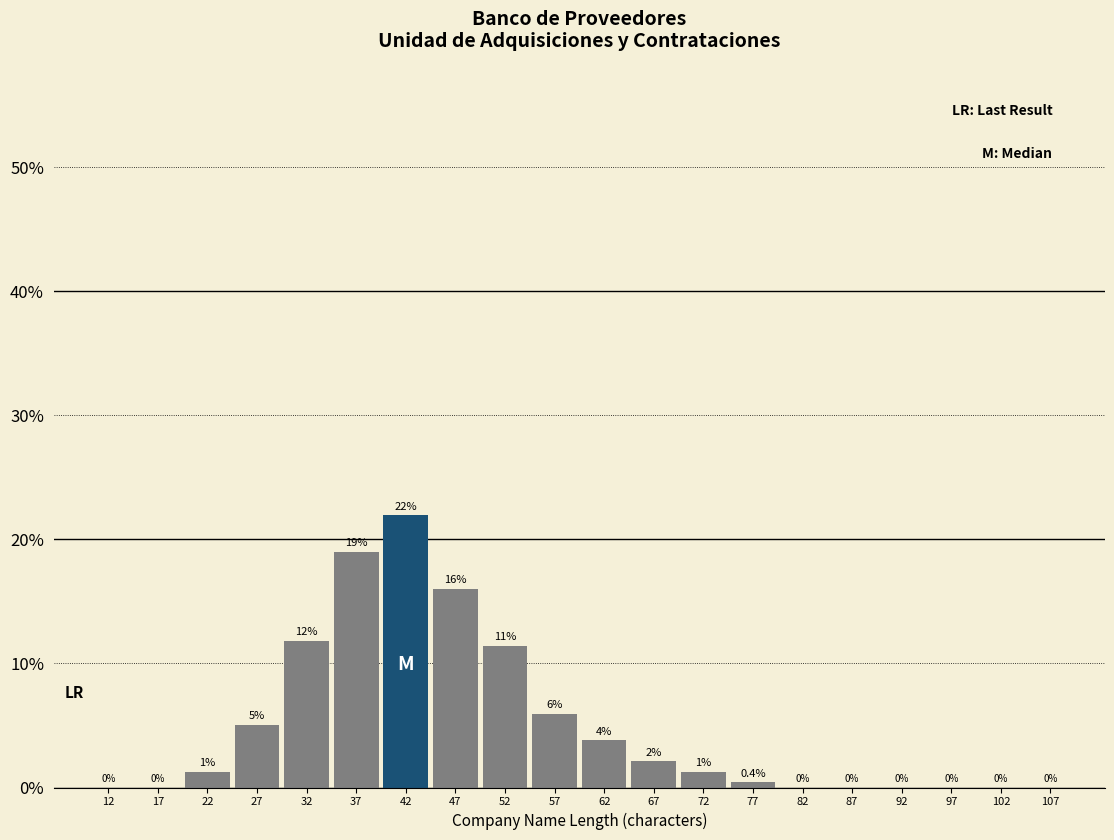

True or false: the data shows 9.6 at 57.

False